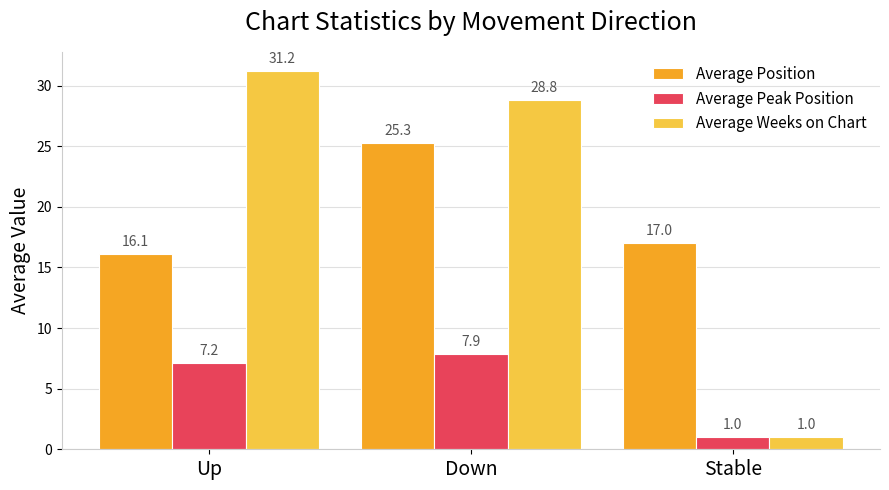

What position from the right is Down?

2